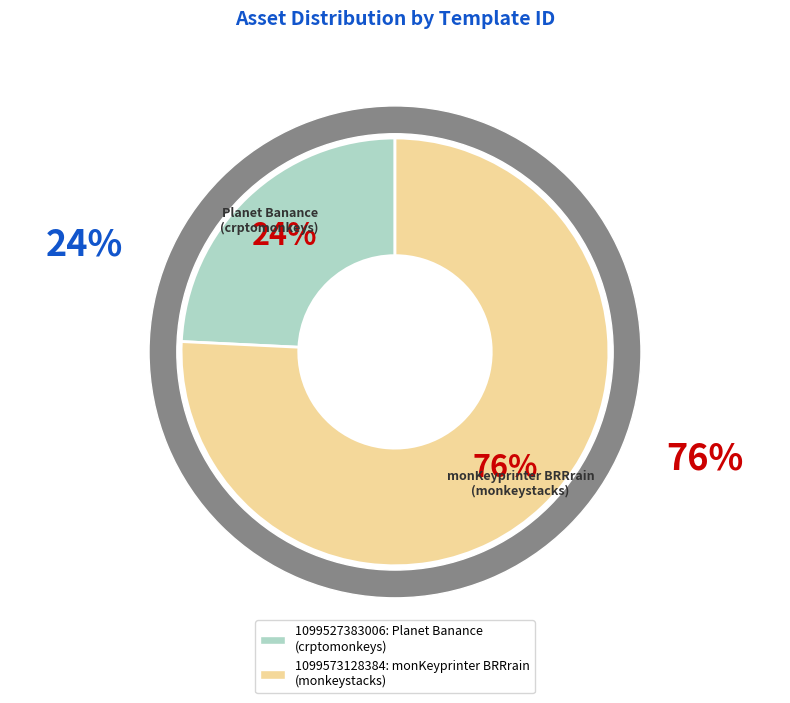

Is it true that 1099573128384 is 76% of the pie?

True